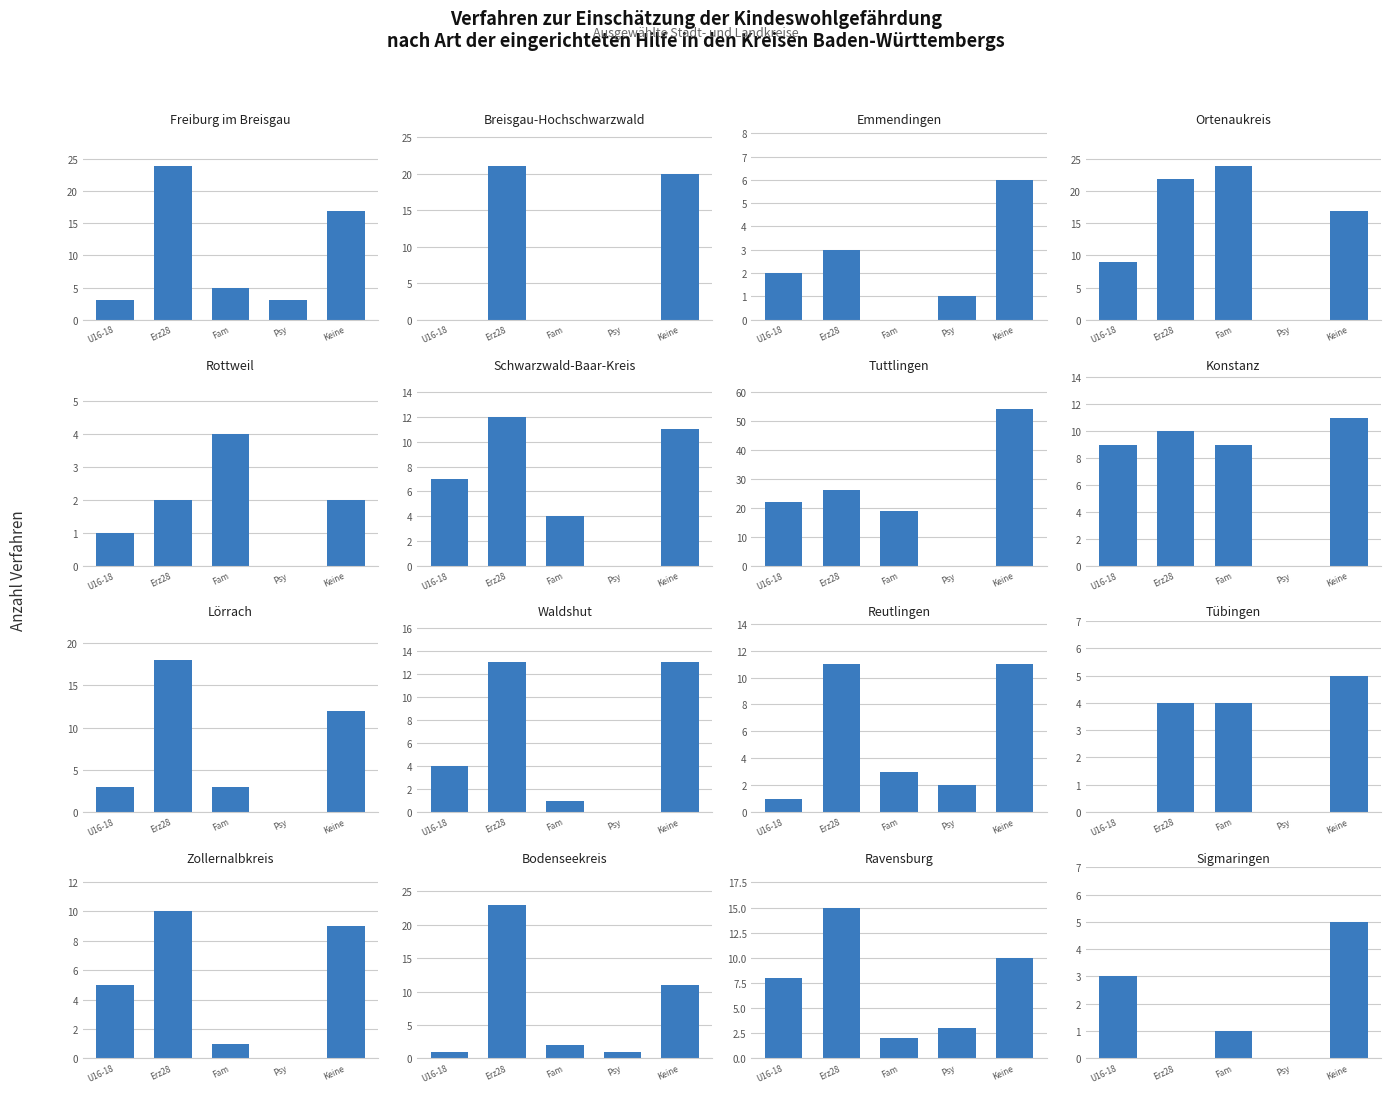

Rank the series at 12 from lowest to highest value.

Psychiatrie, familienersetzendeHilfe, Unterstützung §§16-18, keine neue Hilfe, Erziehungsberatung §28